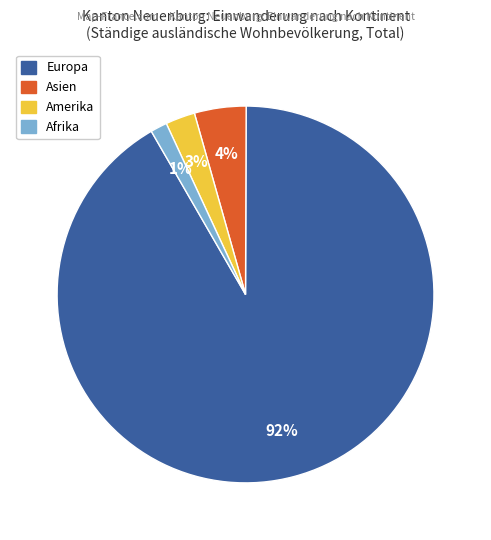

Is the sum of Afrika and Europa greater than half?

Yes